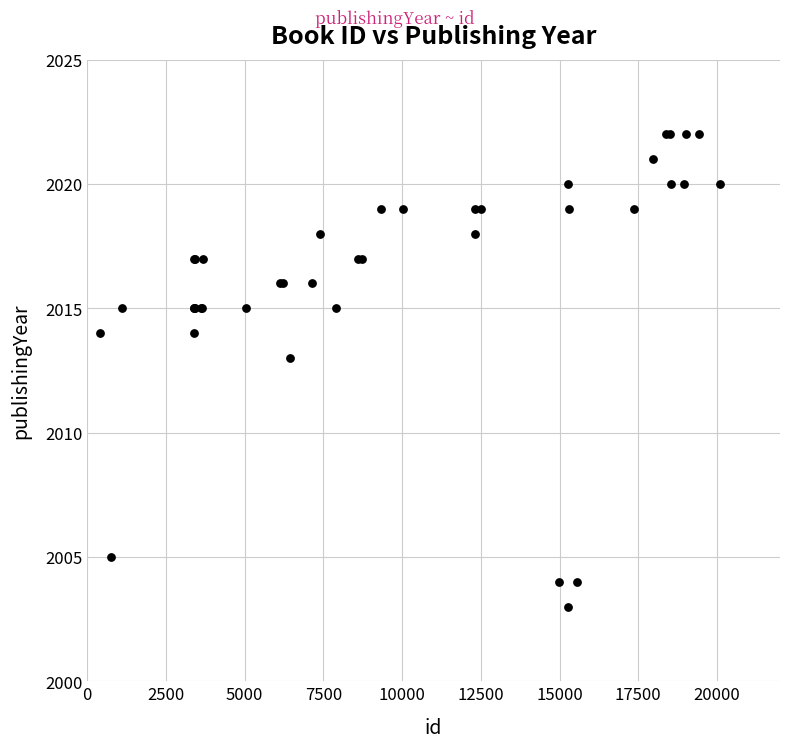

What Y value in the scatter plot is closest to 2012?

2013